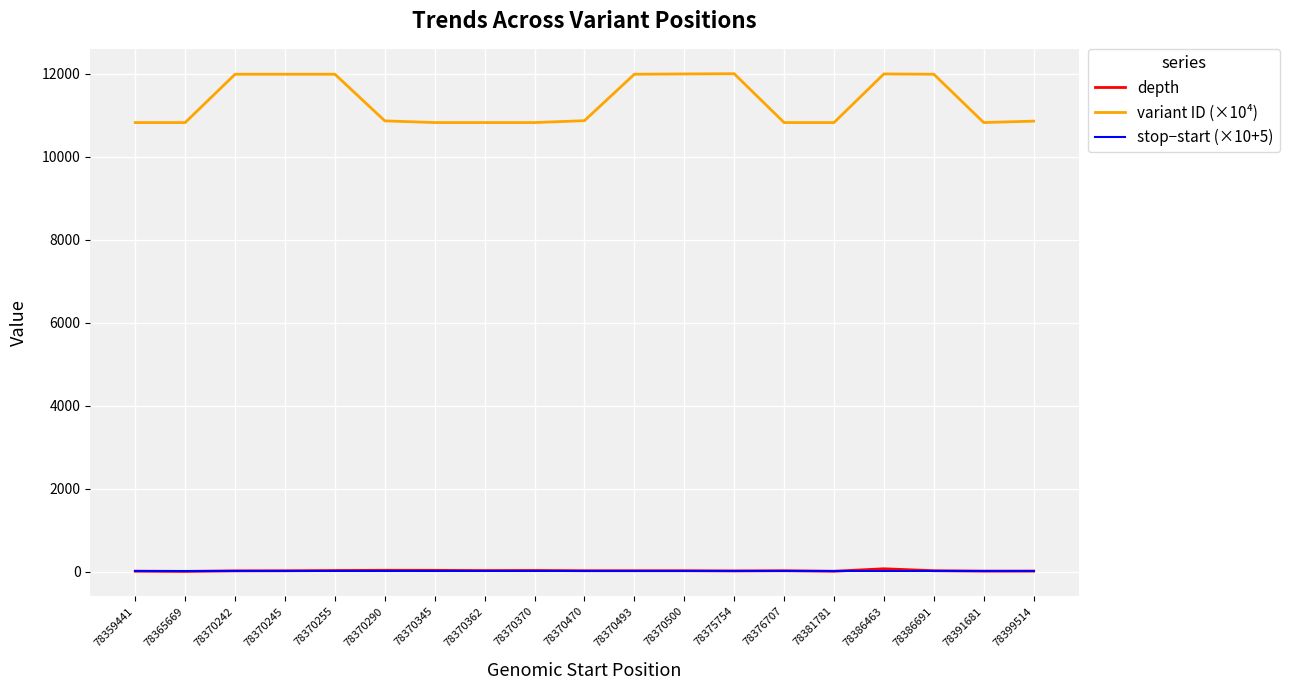

Is the value of depth at 78370245 greater than the value of variant ID (×10⁴) at 78370345?

No